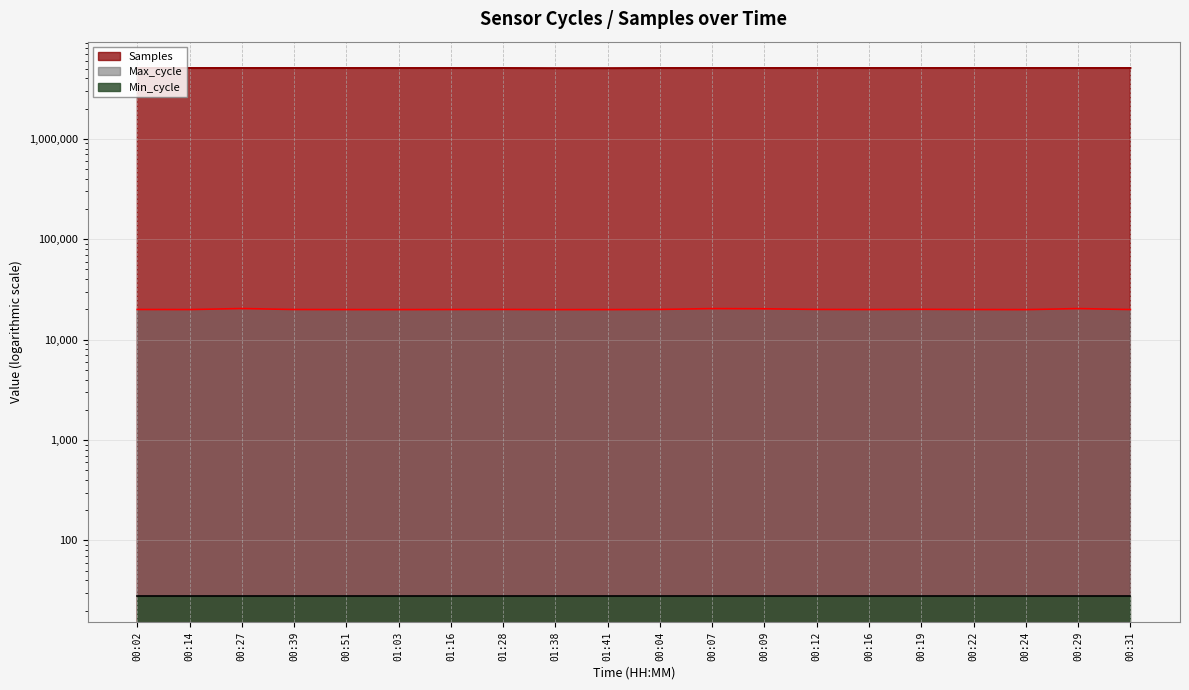

True or false: Max_cycle and Samples cross at least once.

False